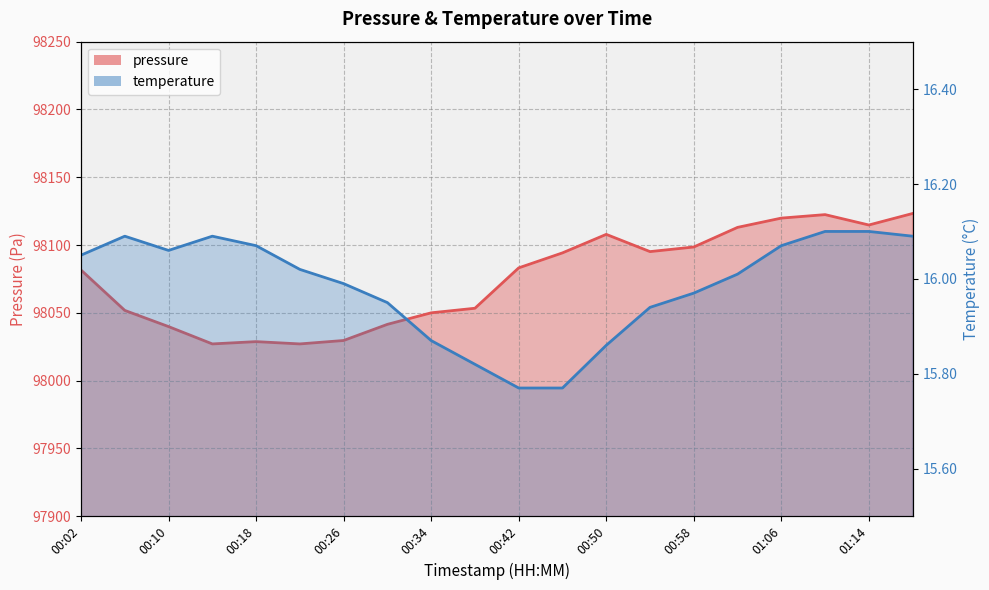

True or false: temperature and pressure intersect in this chart.

False